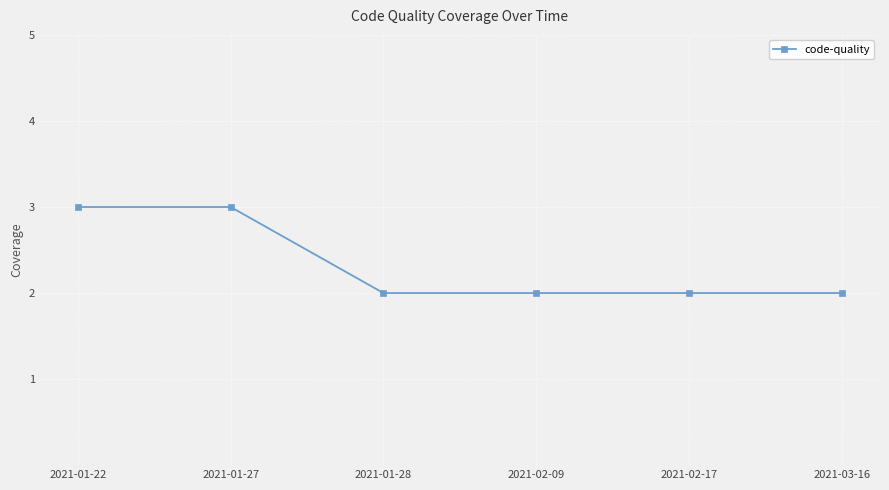

What is the label of the 2nd point from the left?

2021-01-27